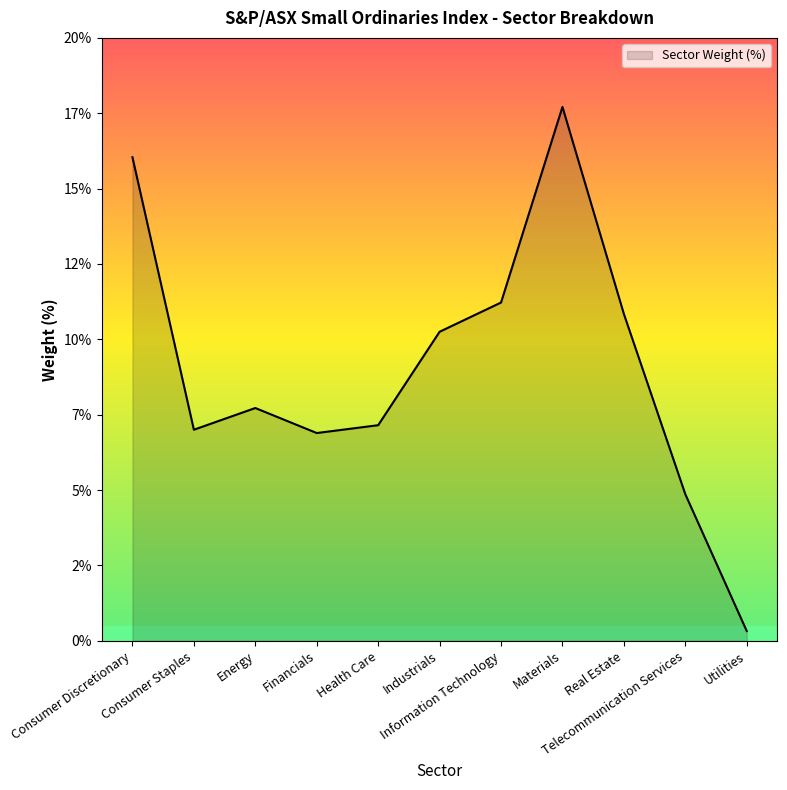

Is it true that the value at Energy is 1.8?

False